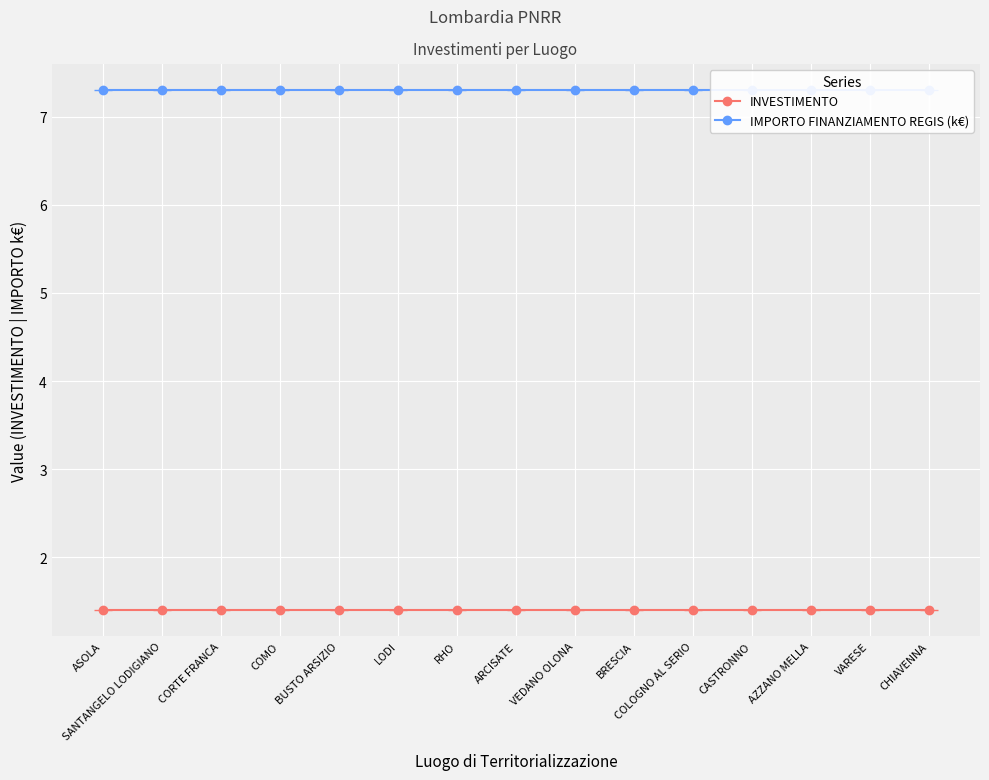

Reading right to left, transcribe all the data shown in this chart.

INVESTIMENTO: CHIAVENNA=1.4	VARESE=1.4	AZZANO MELLA=1.4	CASTRONNO=1.4	COLOGNO AL SERIO=1.4	BRESCIA=1.4	VEDANO OLONA=1.4	ARCISATE=1.4	RHO=1.4	LODI=1.4	BUSTO ARSIZIO=1.4	COMO=1.4	CORTE FRANCA=1.4	SANTANGELO LODIGIANO=1.4	ASOLA=1.4
IMPORTO FINANZIAMENTO REGIS (k€): CHIAVENNA=7.3	VARESE=7.3	AZZANO MELLA=7.3	CASTRONNO=7.3	COLOGNO AL SERIO=7.3	BRESCIA=7.3	VEDANO OLONA=7.3	ARCISATE=7.3	RHO=7.3	LODI=7.3	BUSTO ARSIZIO=7.3	COMO=7.3	CORTE FRANCA=7.3	SANTANGELO LODIGIANO=7.3	ASOLA=7.3